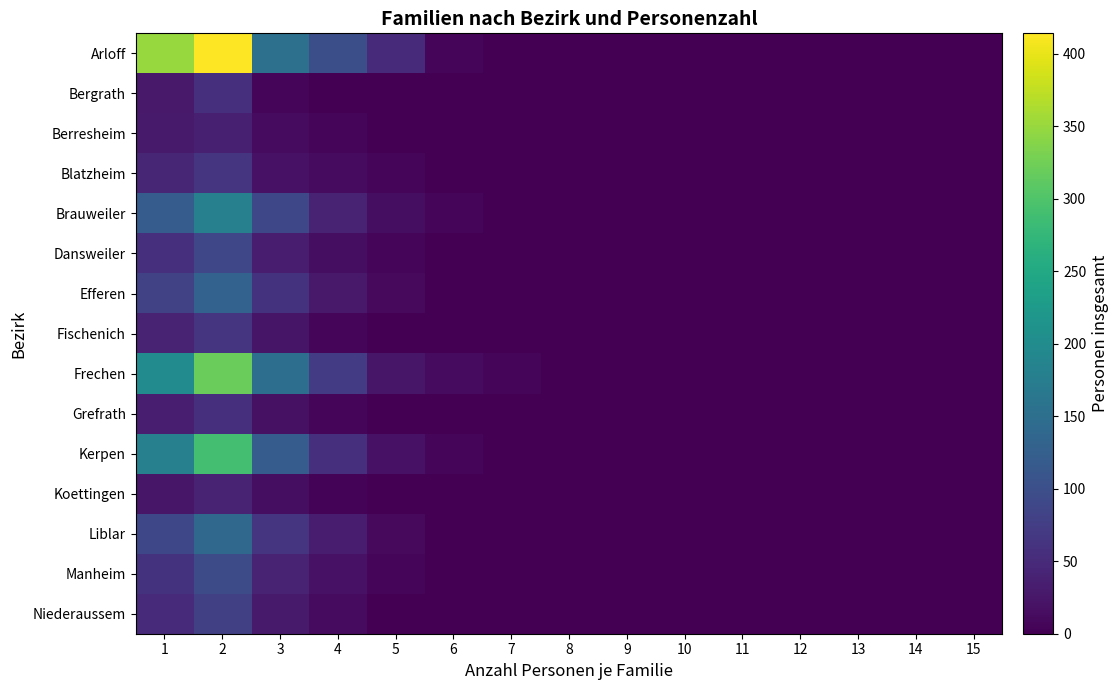

Which series has the largest total across all categories?

Arloff